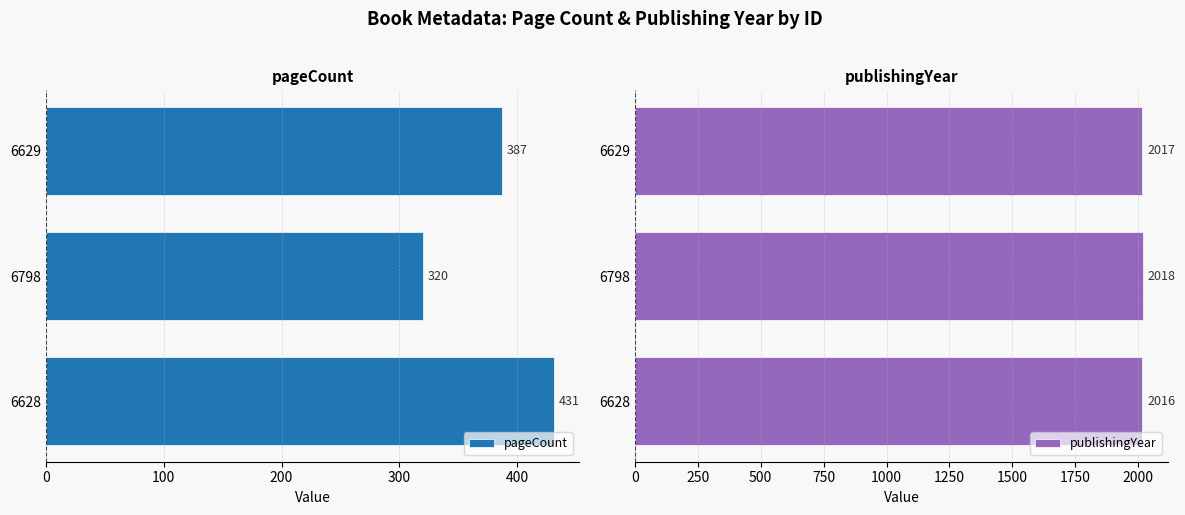

Are the bars grouped side by side (vs. stacked)?

Yes